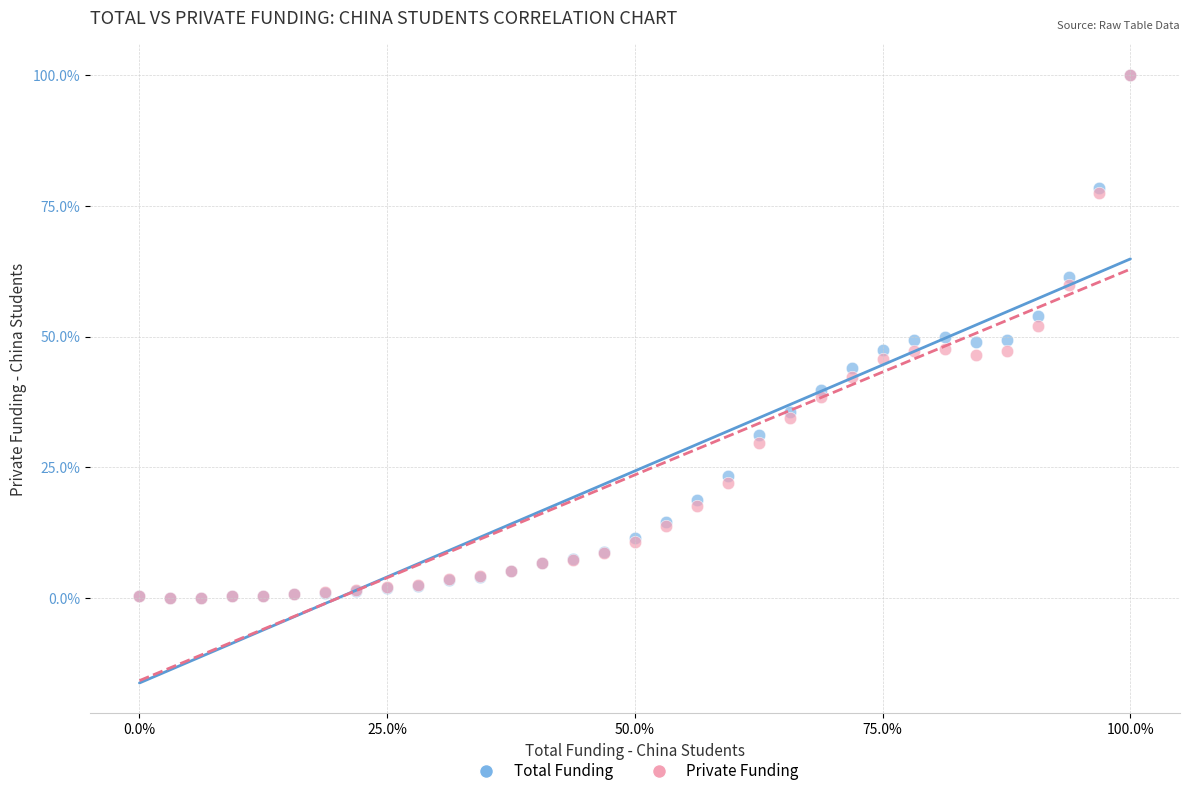

What are all the series names shown in the legend?

Total Funding, Private Funding